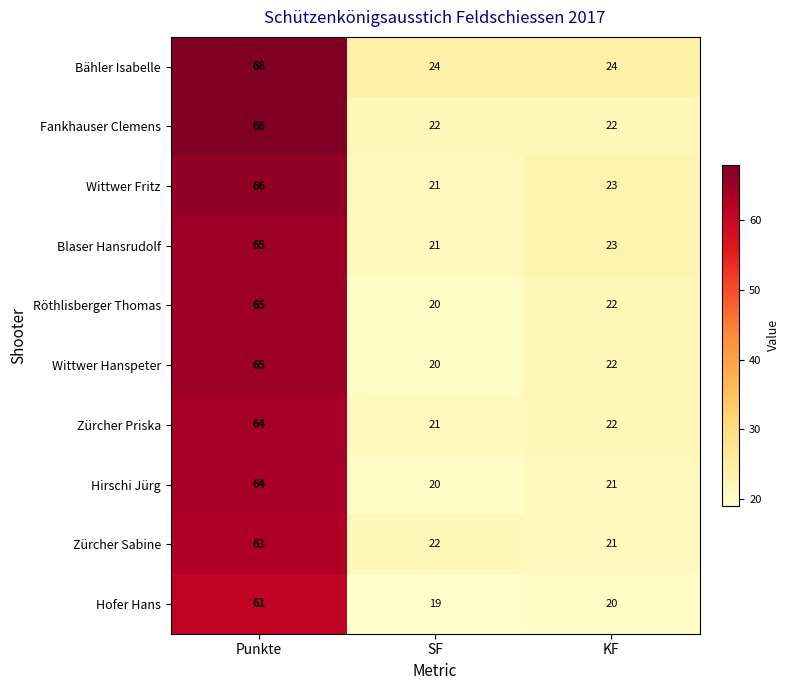

The Wittwer Fritz series shows 27 at Punkte. True or false?

False